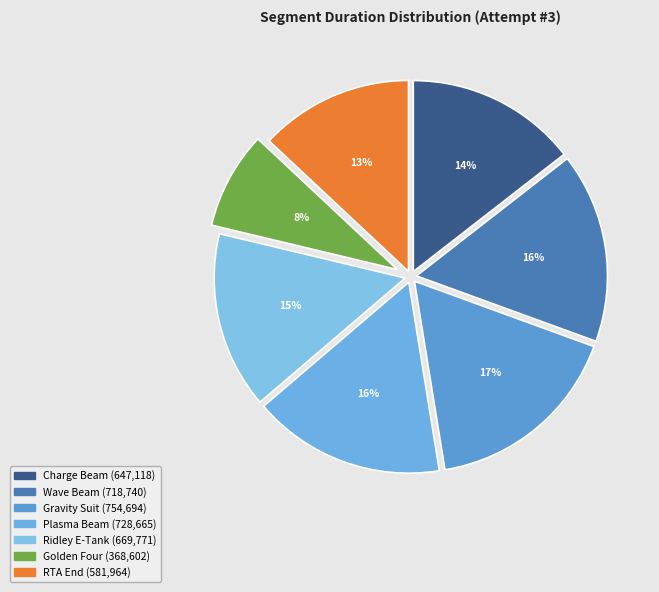

Rank the categories by value from highest to lowest.

Gravity Suit, Plasma Beam, Wave Beam, Ridley E-Tank, Charge Beam, RTA End, Golden Four